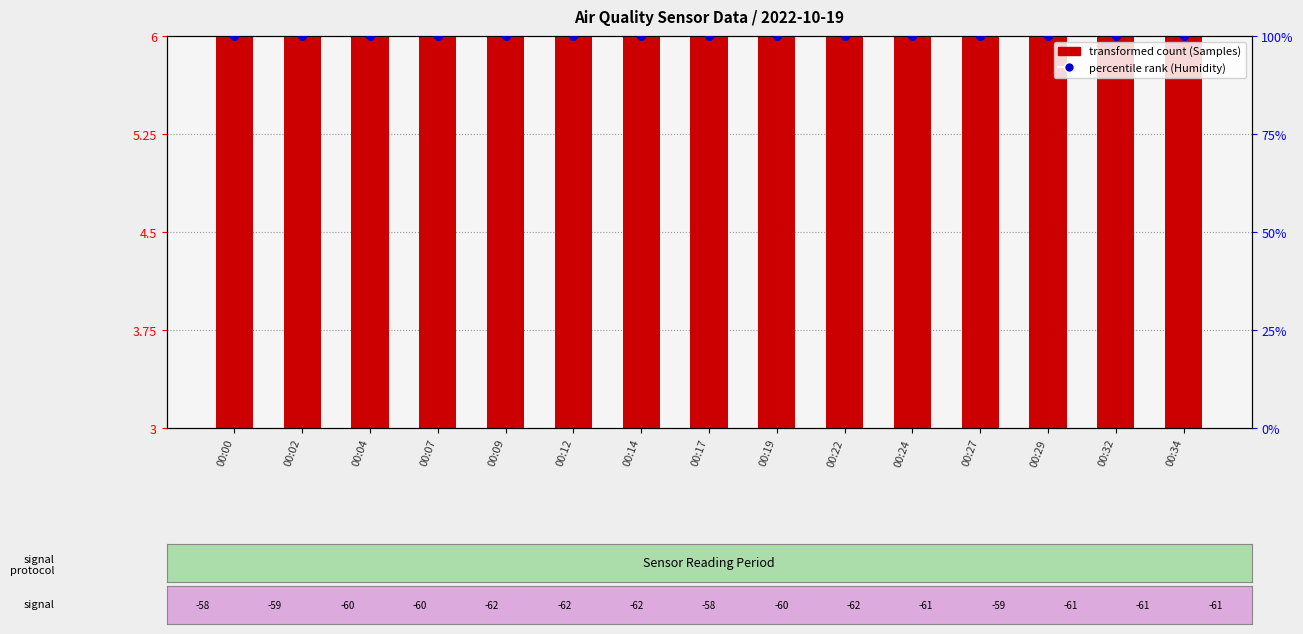

Which series has the largest total across all categories?

percentile rank within the sample